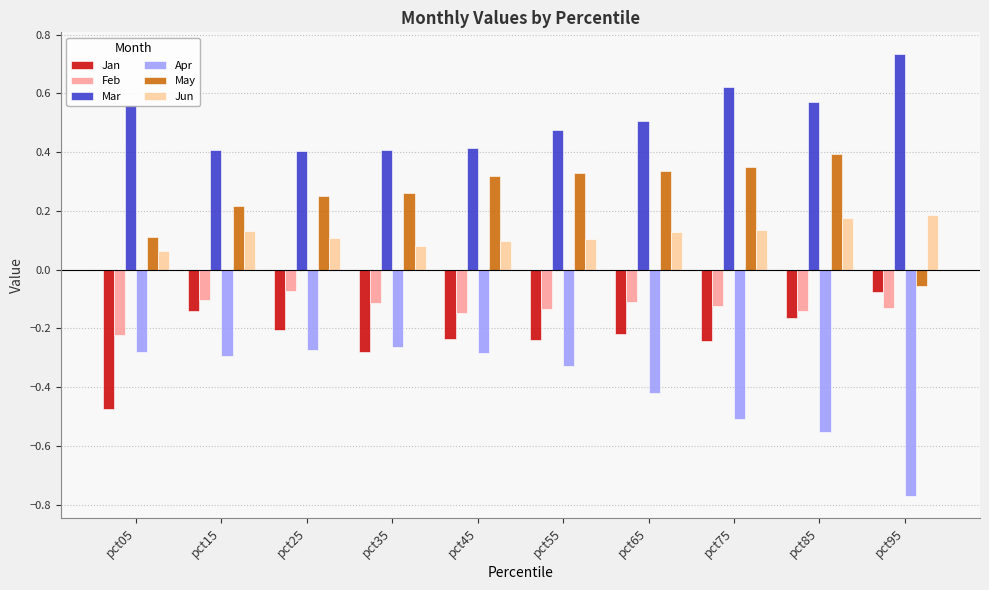

What is the sum of all May values?

2.5